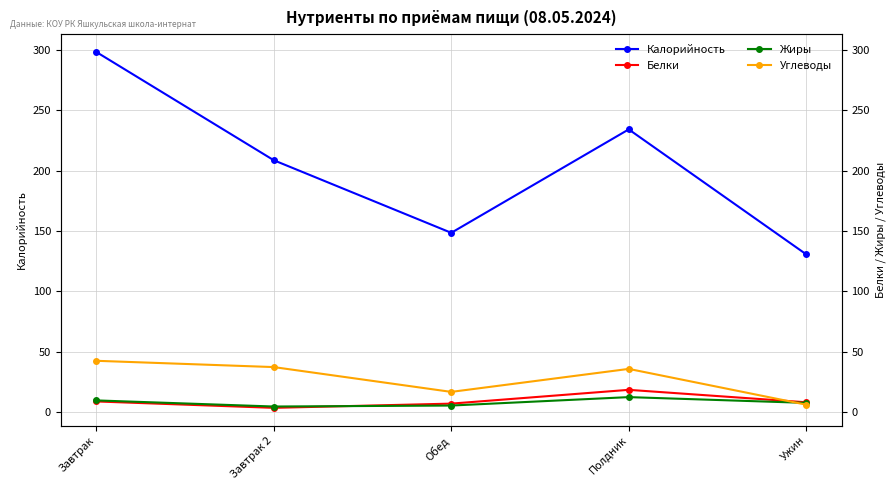

What value does the Углеводы series have at Завтрак?

42.7